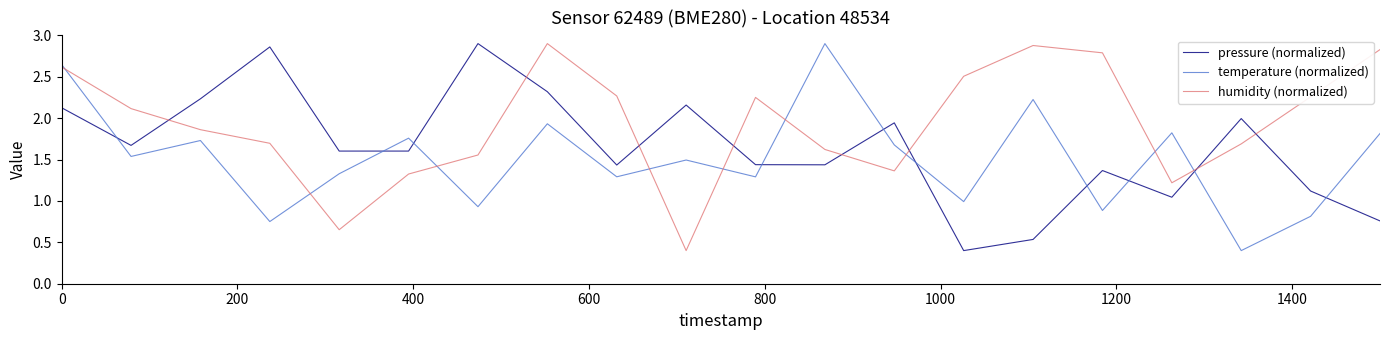

After their last crossing, which series has the higher values: humidity (normalized) or pressure (normalized)?

humidity (normalized)